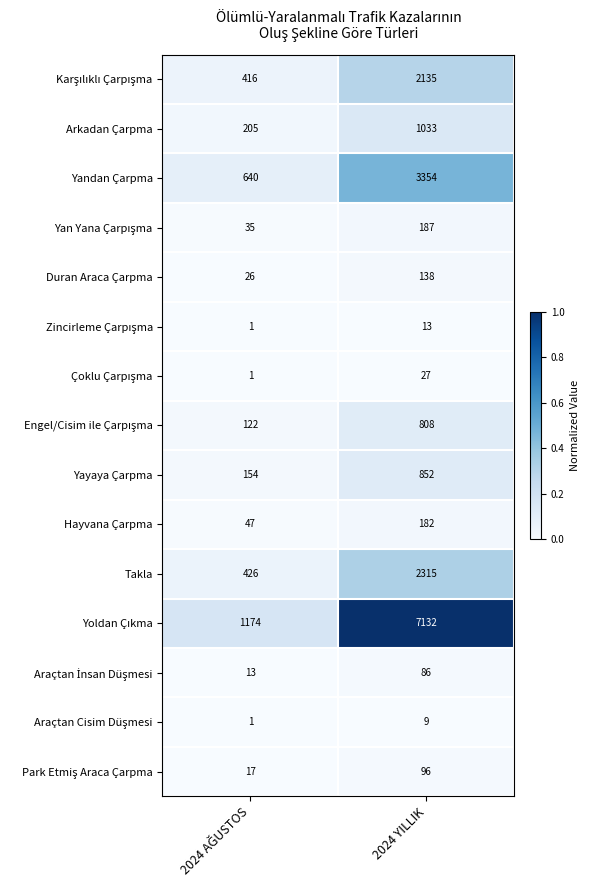

What is the difference between the maximum and minimum values in the Yayaya Çarpma series?

698